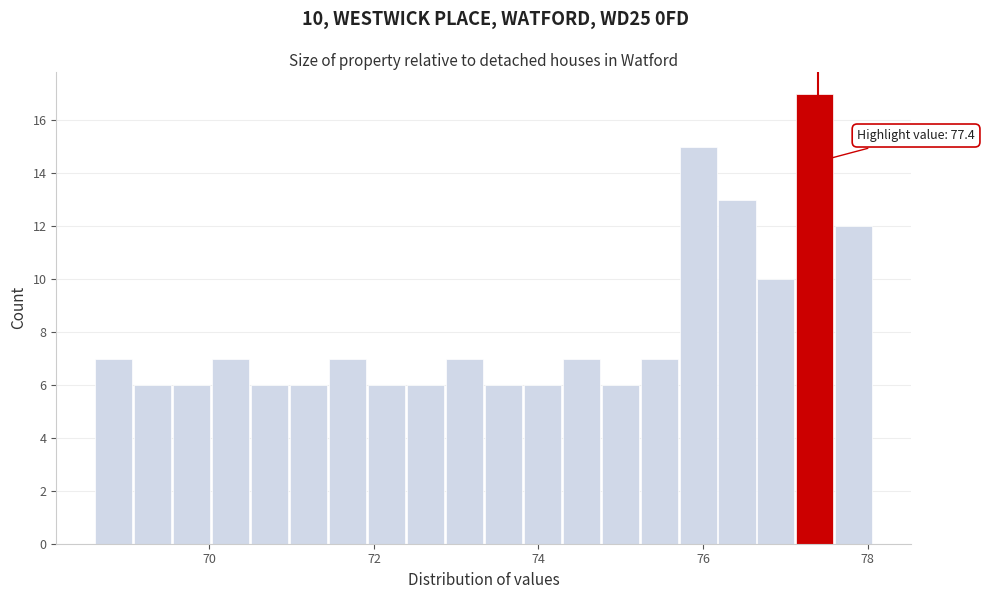

Read against the x-axis, roughly where is the centre of the tallest bar?

77.4